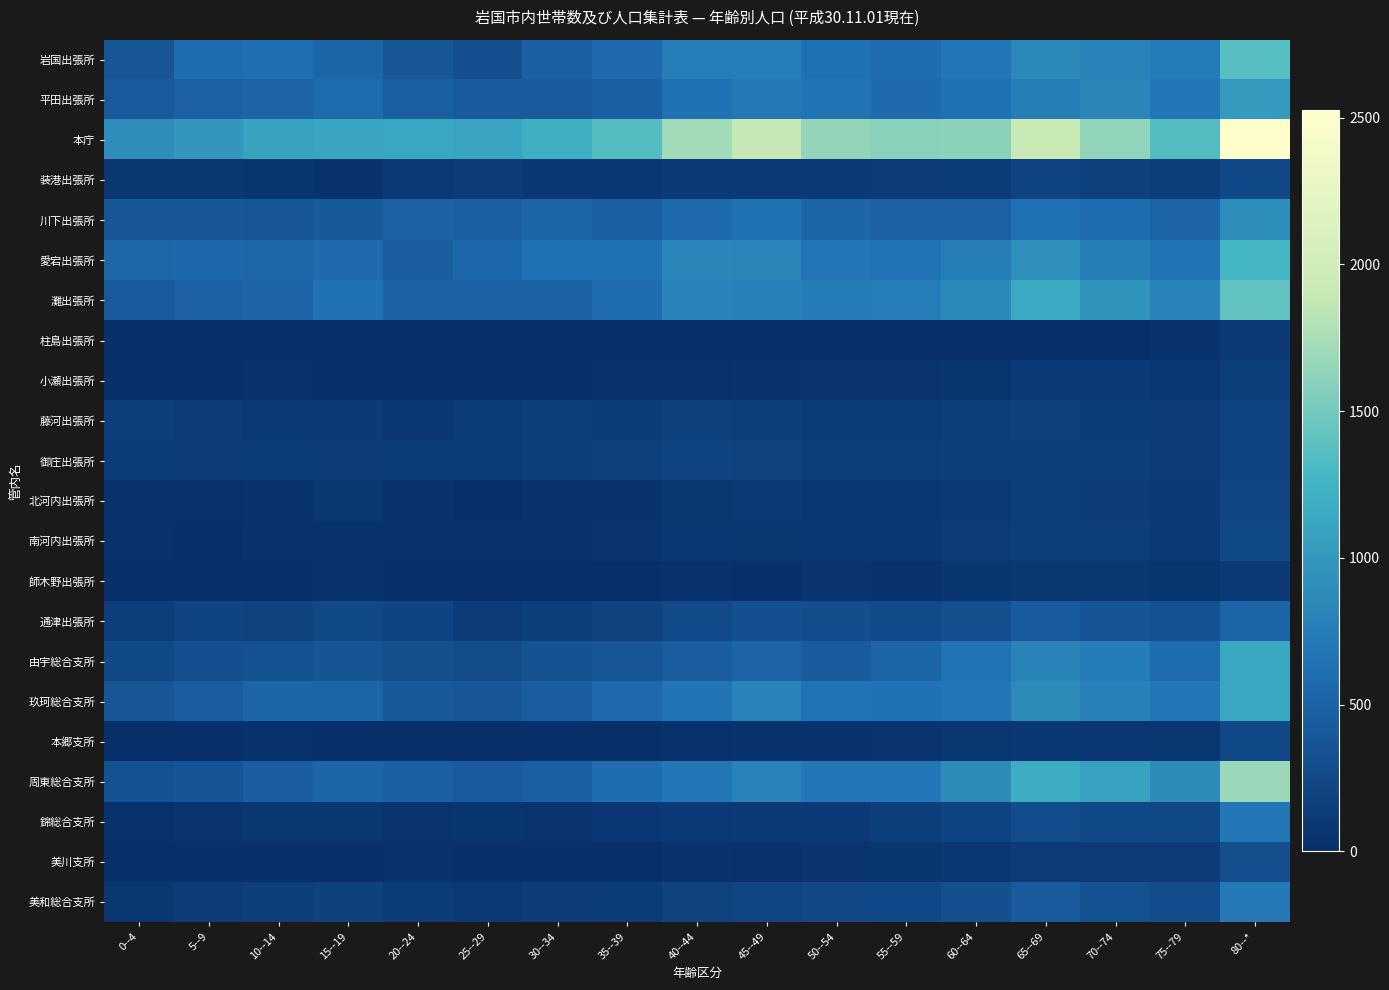

Which has a higher value, 10--14 or 55--59?

10--14